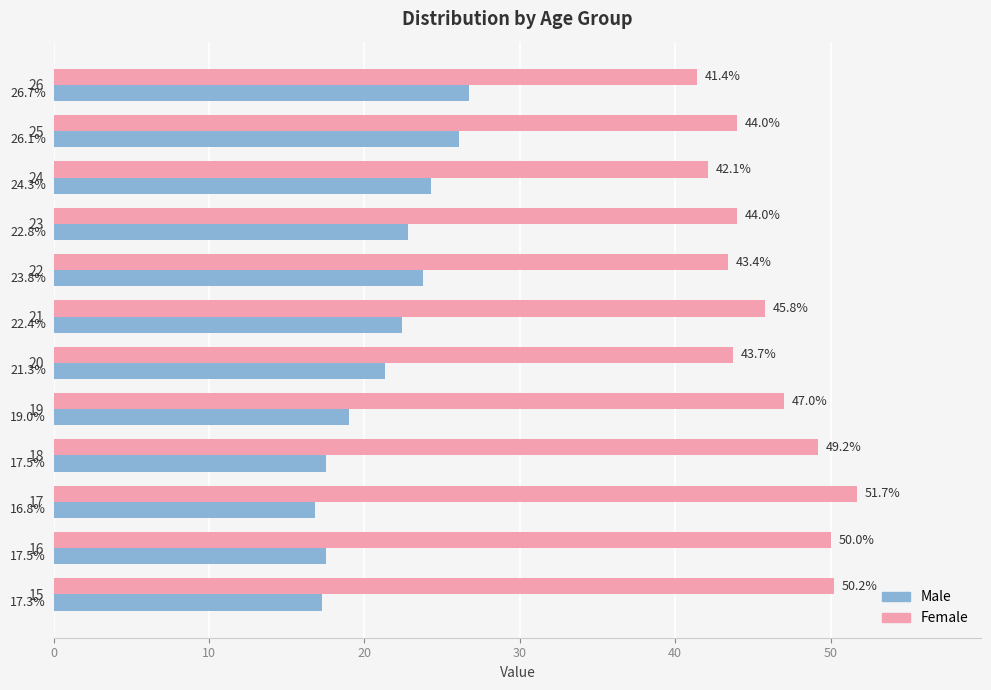

Rank the series at 20 from lowest to highest value.

Male, Female